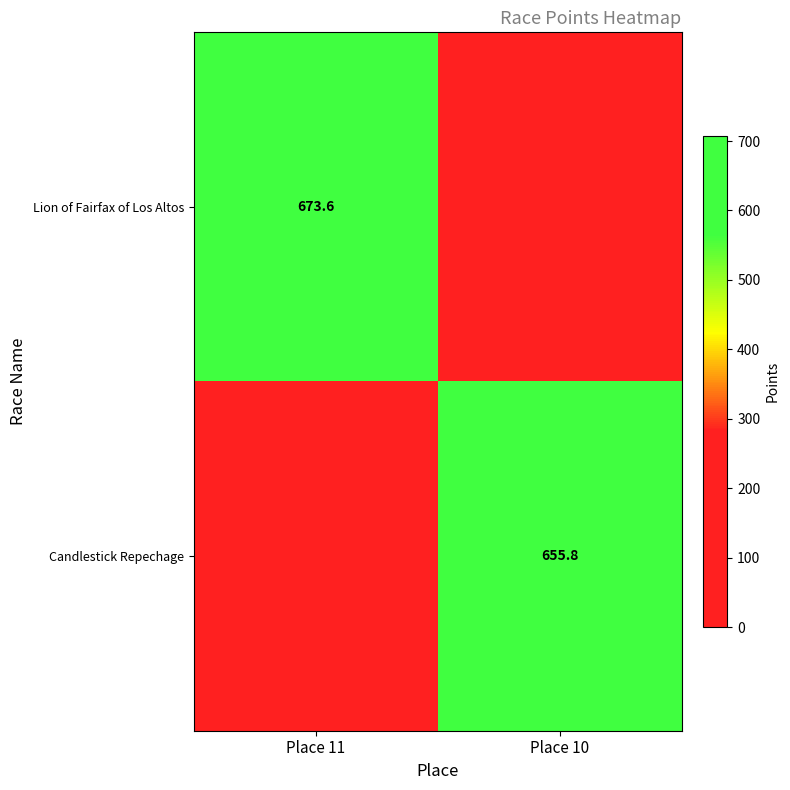

At which category is the sum across all series the highest?

Place 11